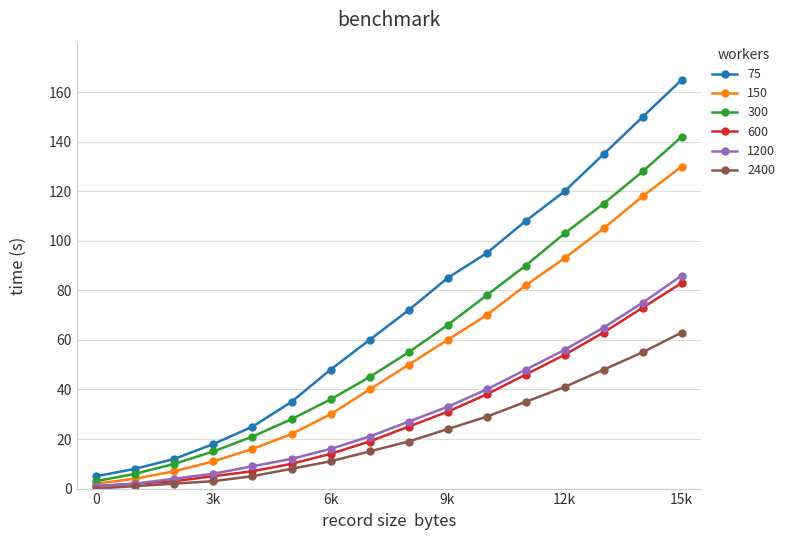

True or false: 75 and 2400 cross at least once.

False